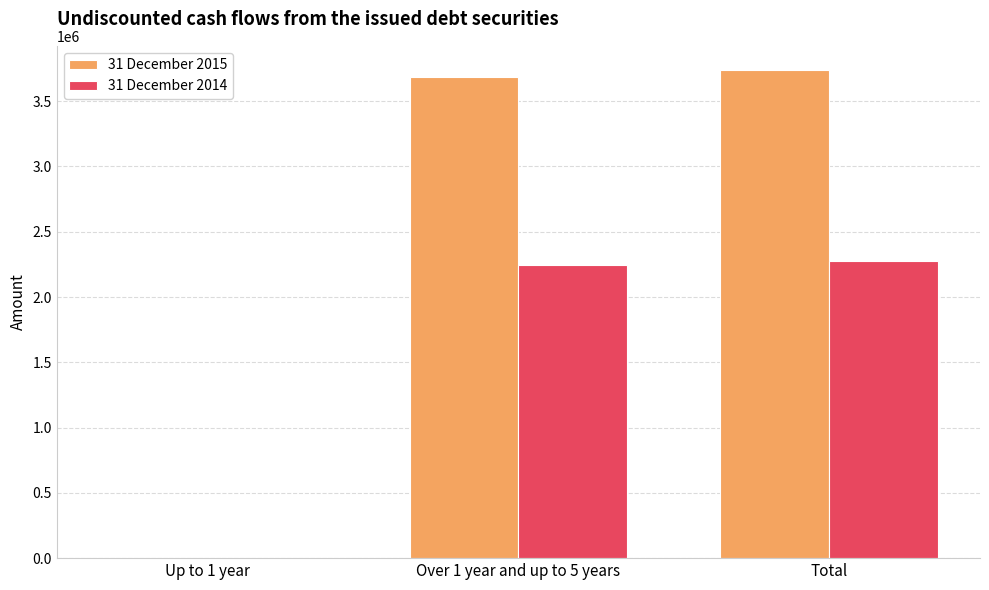

What is the highest value of the 31 December 2014 series?

2277666.0